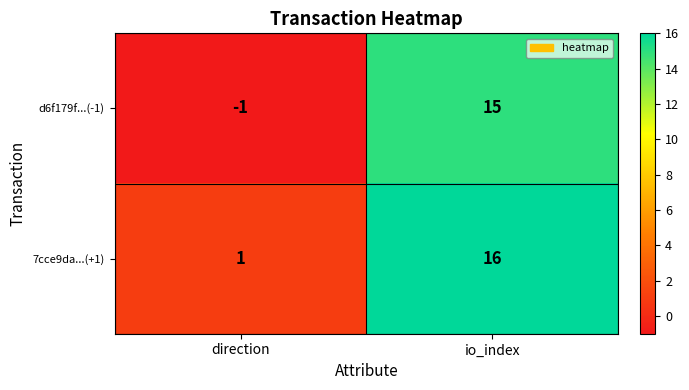

What is the maximum value for d6f179f...(-1)?

15